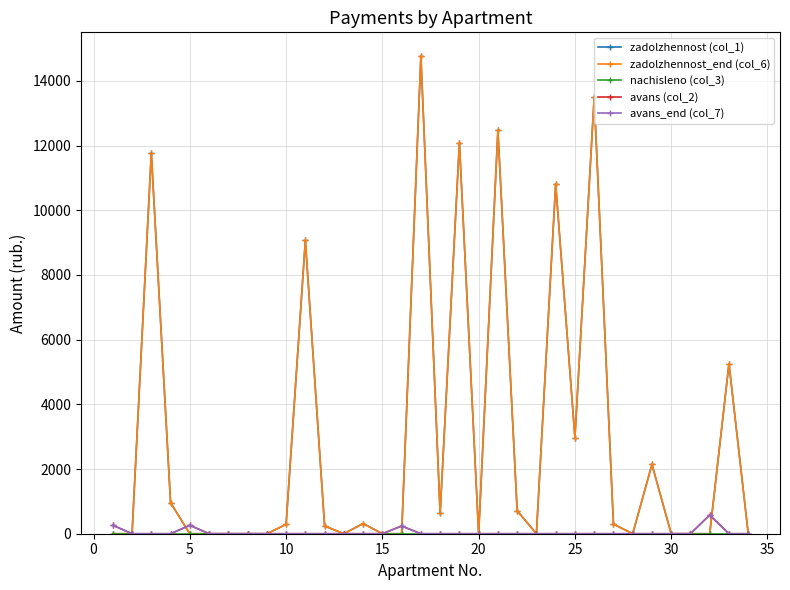

Which series has the widest spread of values?

zadolzhennost (col_1)